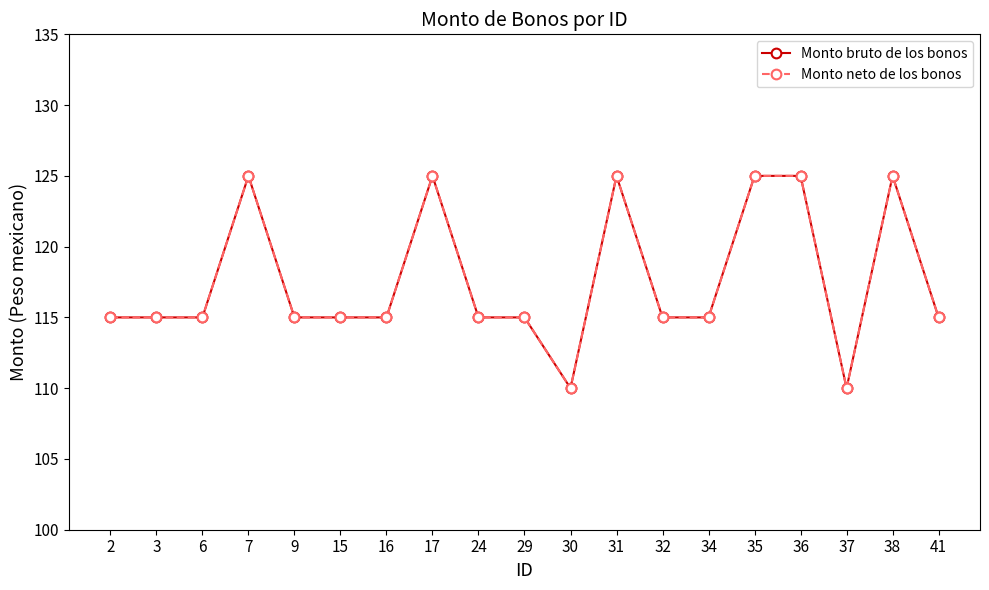

The Monto bruto de los bonos series shows 115 at 15. True or false?

True